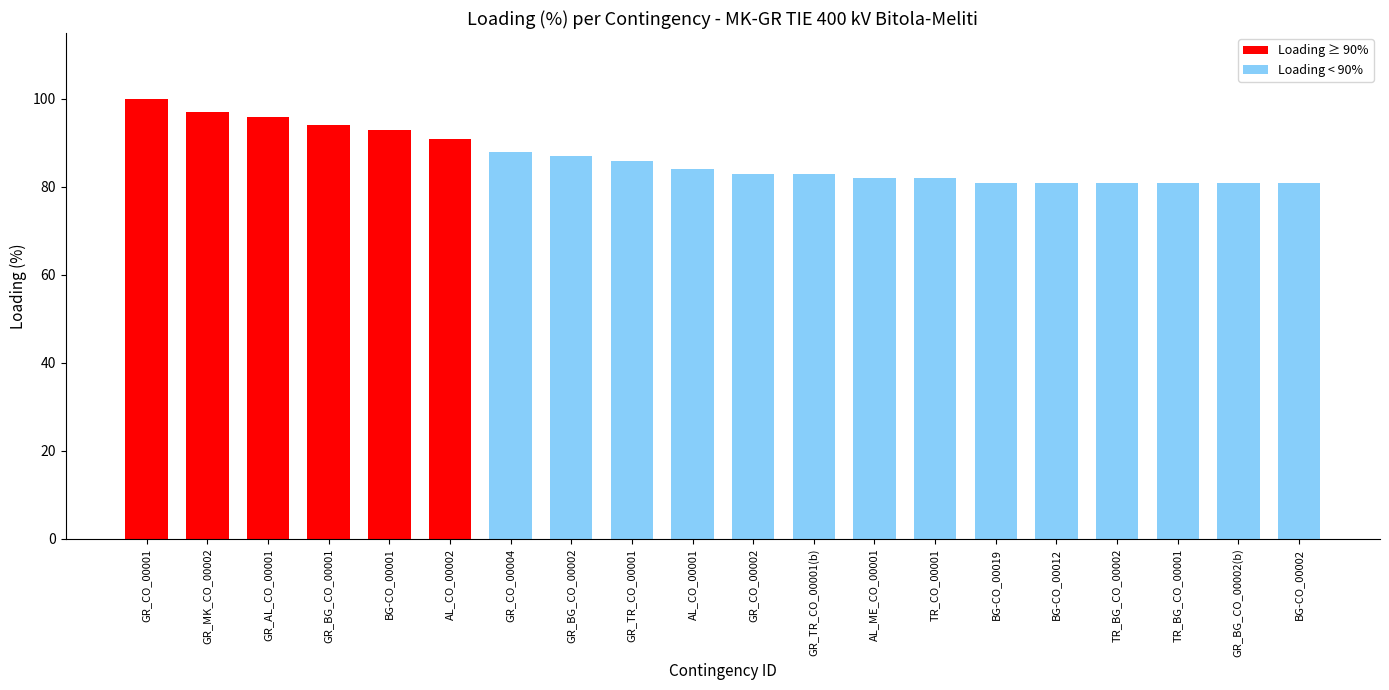

What value does the data have at GR_CO_00001, to the nearest 10?

100